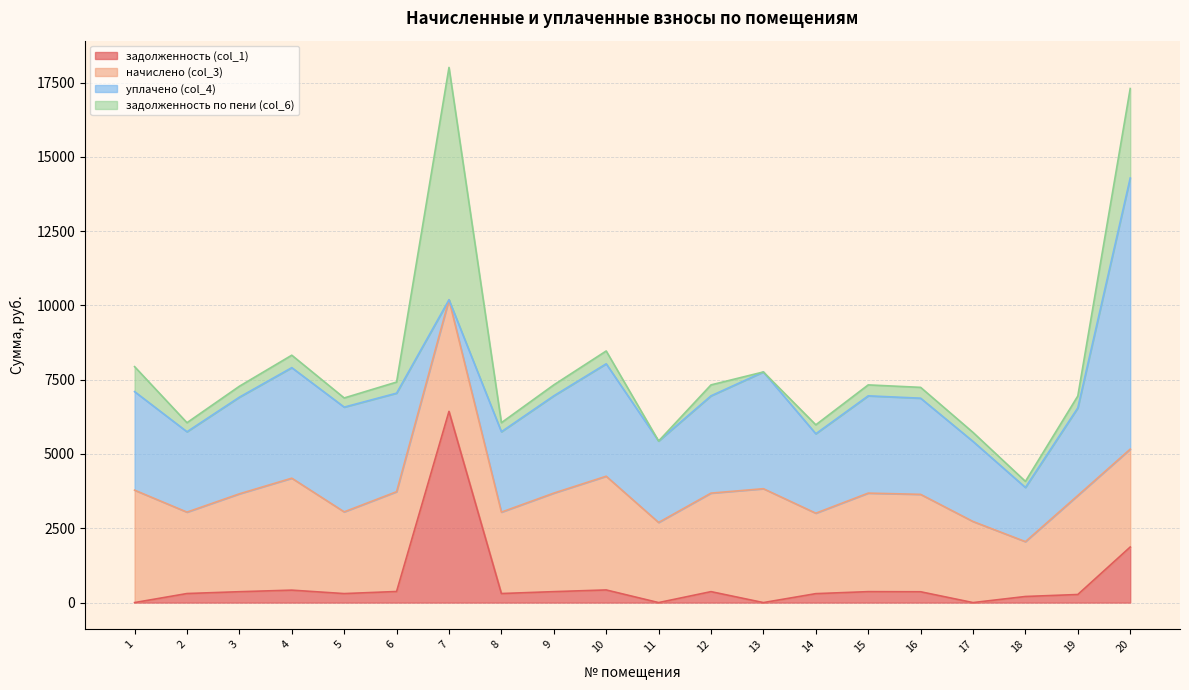

True or false: начислено (col_3) has a value of 2750.2 at 5.

True